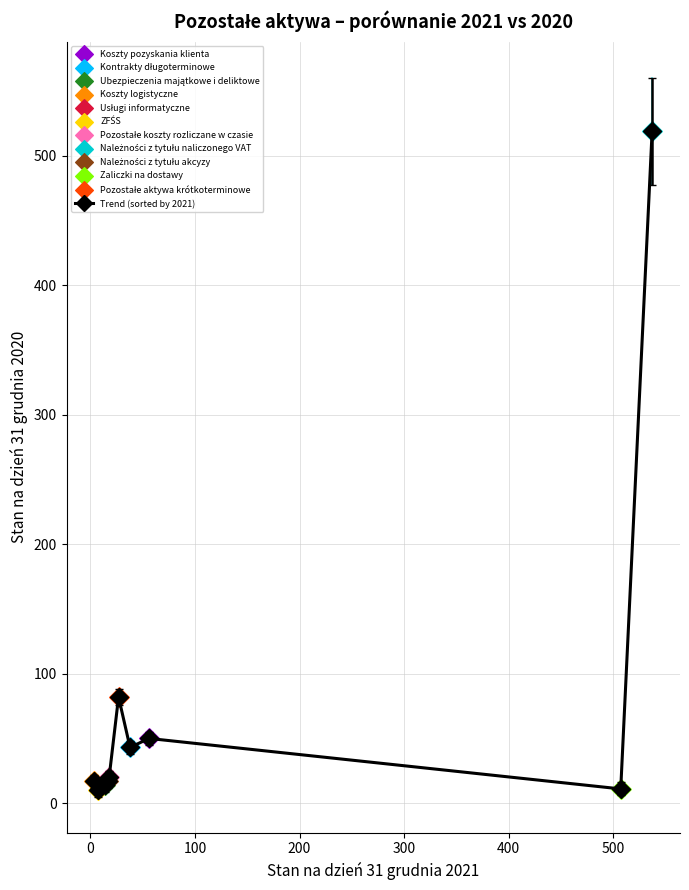

What is the value of the 1st point from the left?

17